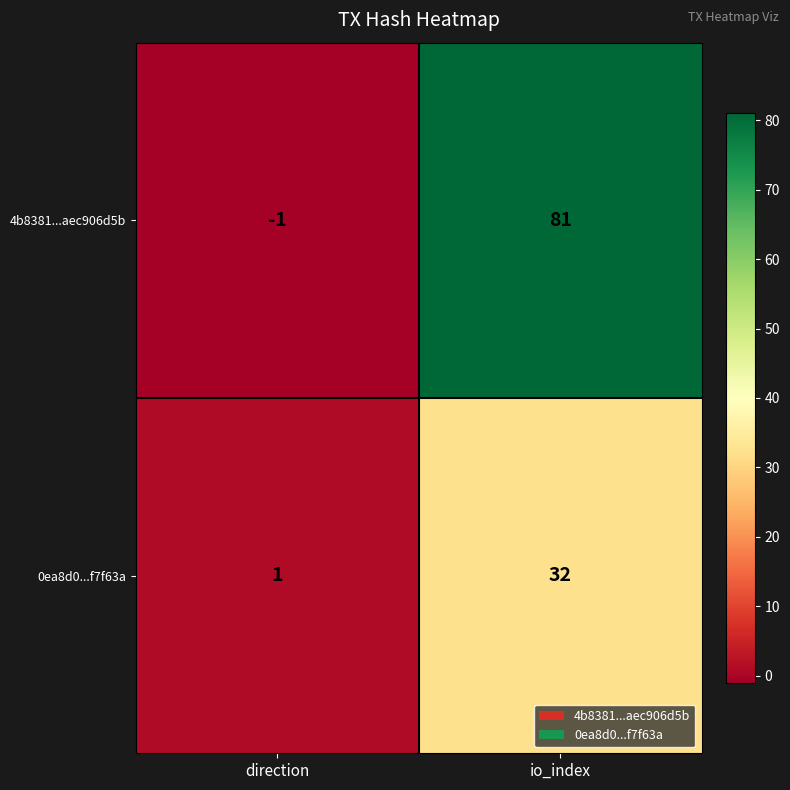

List the series in order of their peak value, lowest first.

0ea8d0...f7f63a, 4b8381...aec906d5b